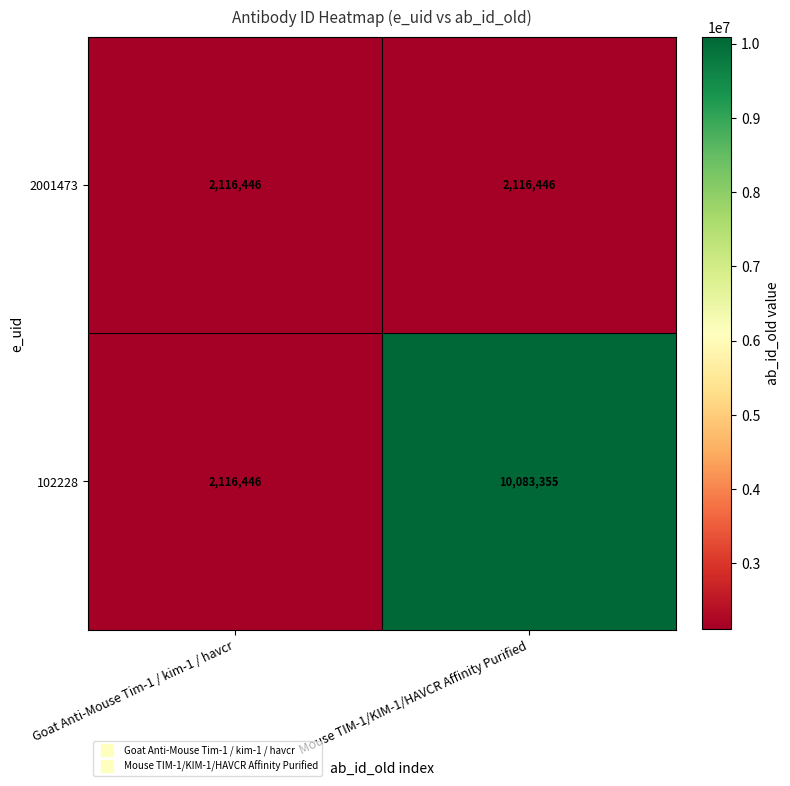

Which series has the largest total across all categories?

102228